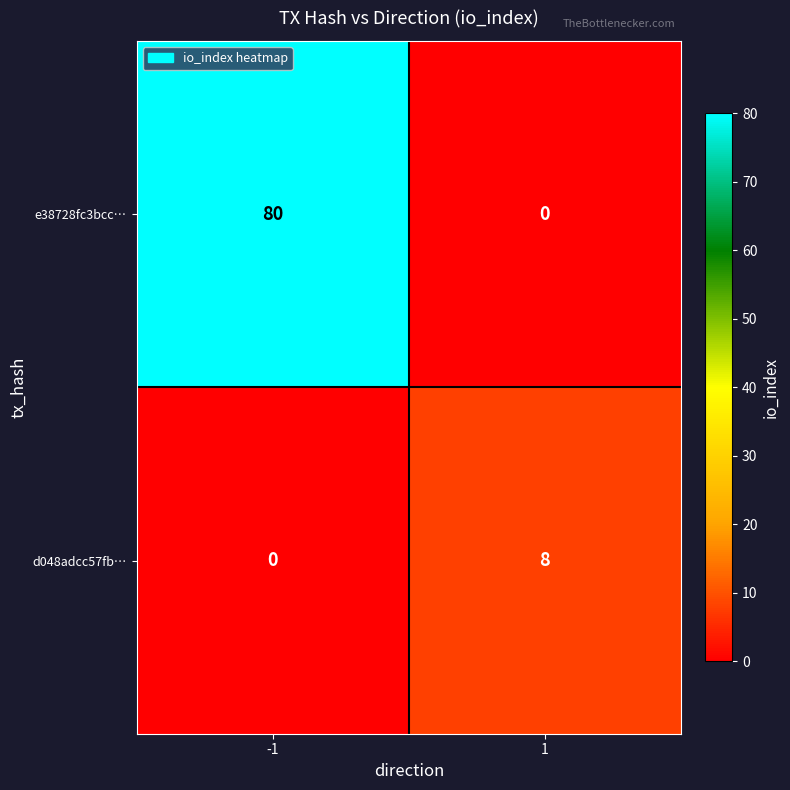

What is the difference between the maximum and minimum values in the d048adcc57fb… series?

8